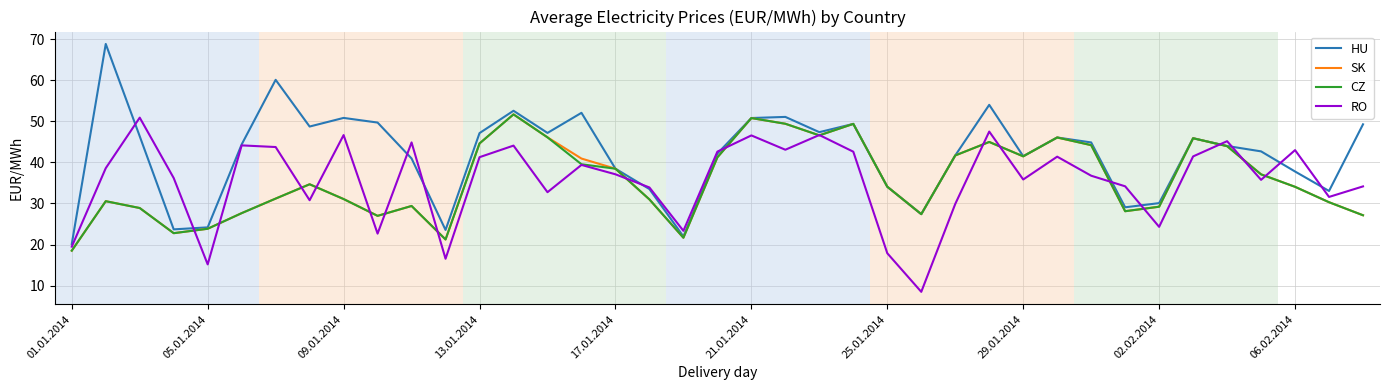

Which series has the widest spread of values?

HU